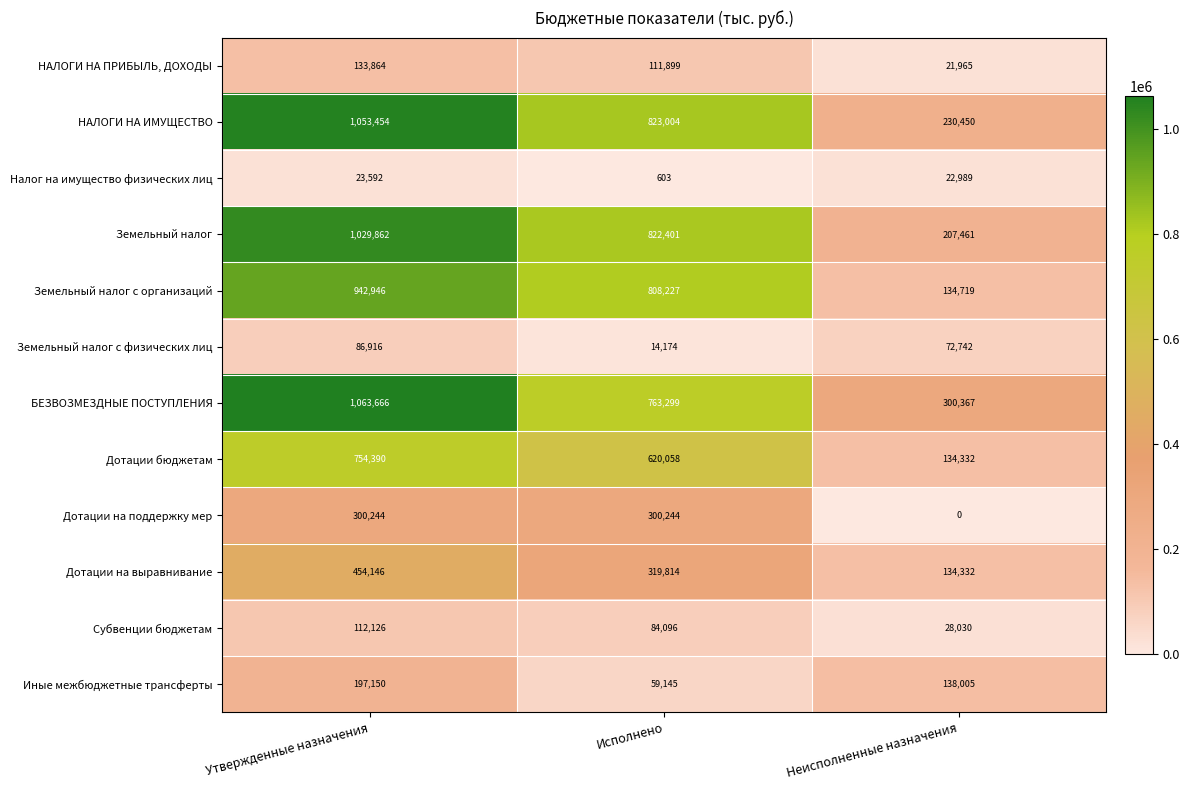

Which series changed the most between Утвержденные назначения and Исполнено?

БЕЗВОЗМЕЗДНЫЕ ПОСТУПЛЕНИЯ